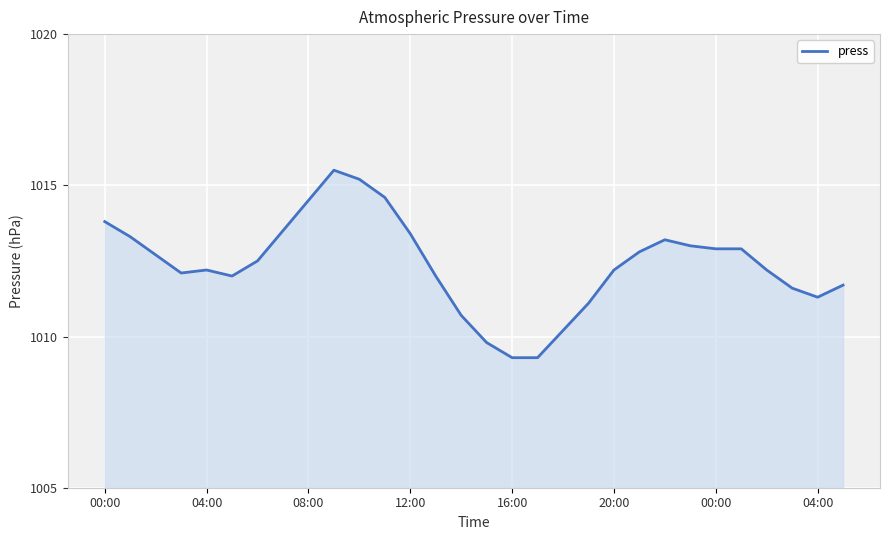

What is the minimum value shown in the chart?

1009.3